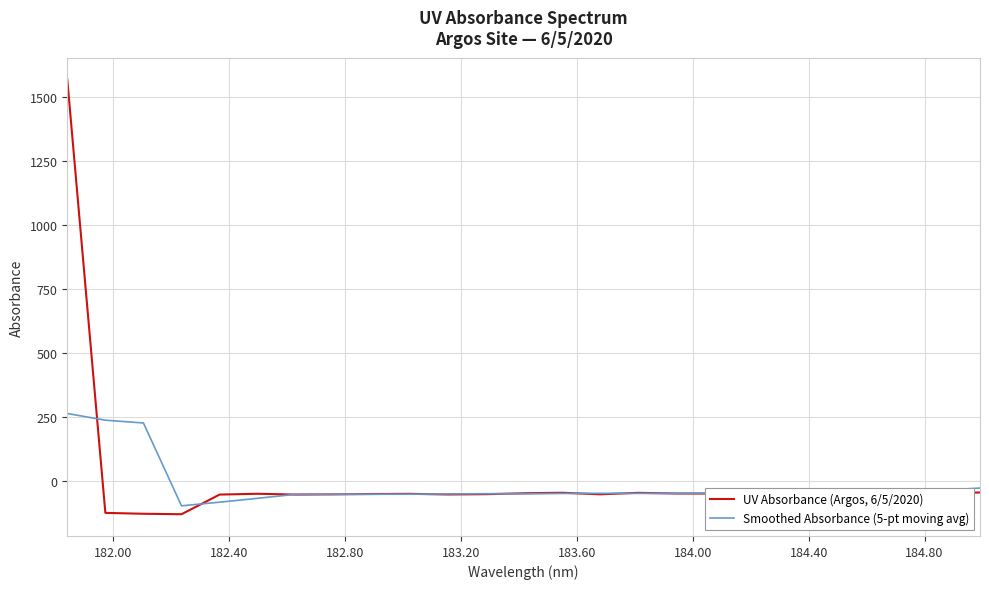

Rank the series by their average value, from lowest to highest.

Smoothed Absorbance (5-pt moving avg), UV Absorbance (Argos, 6/5/2020)